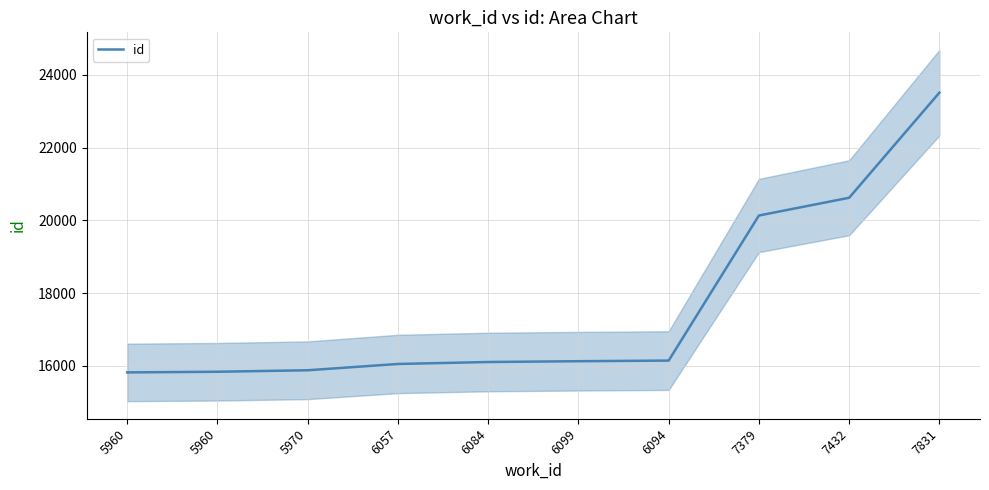

How many data points are less than 16128?

5